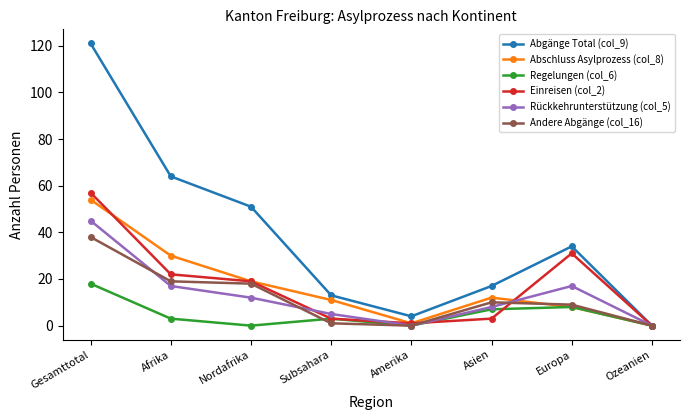

Rank the series by their maximum value, from highest to lowest.

Abgänge Total (col_9), Einreisen (col_2), Abschluss Asylprozess (col_8), Rückkehrunterstützung (col_5), Andere Abgänge (col_16), Regelungen (col_6)